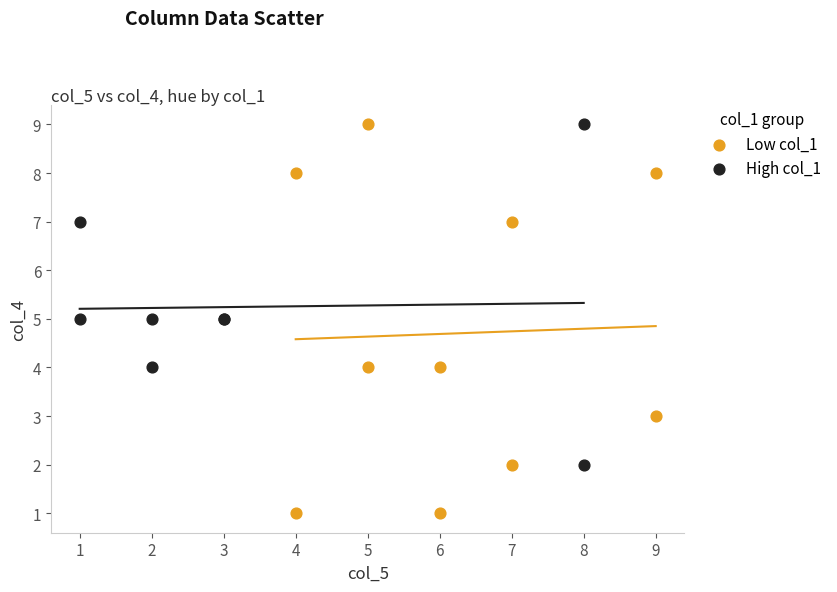

Which series has the largest Y range (max minus min)?

Low col_1